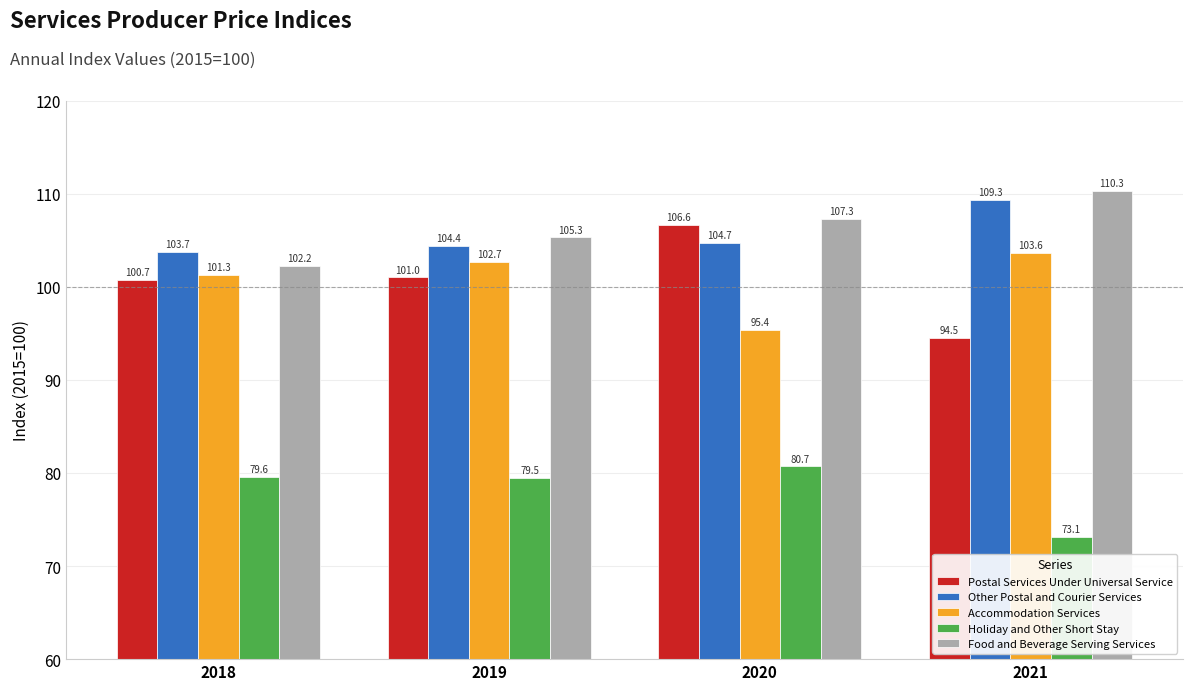

Does the chart contain any negative values?

No